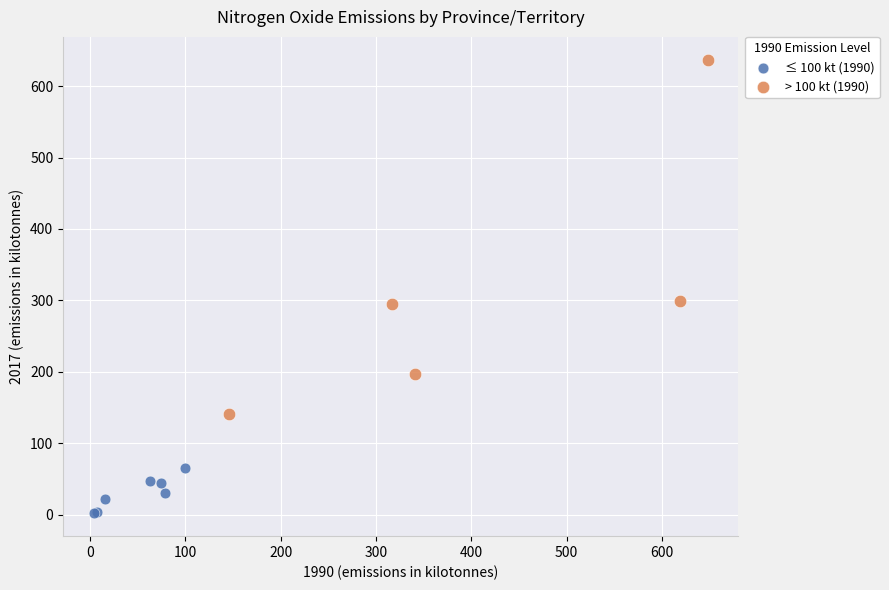

Which series reaches the maximum Y coordinate?

> 100 kt (1990)